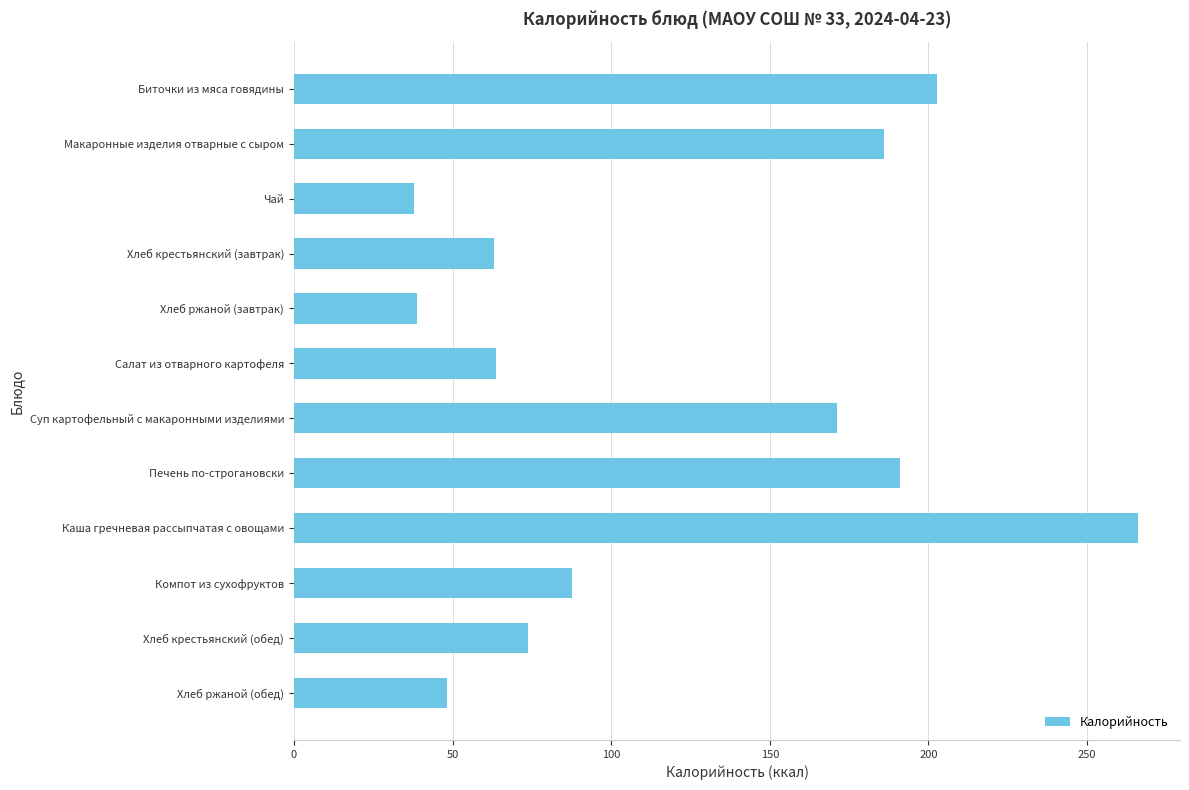

What is the value of the 8th bar from the top?

191.0